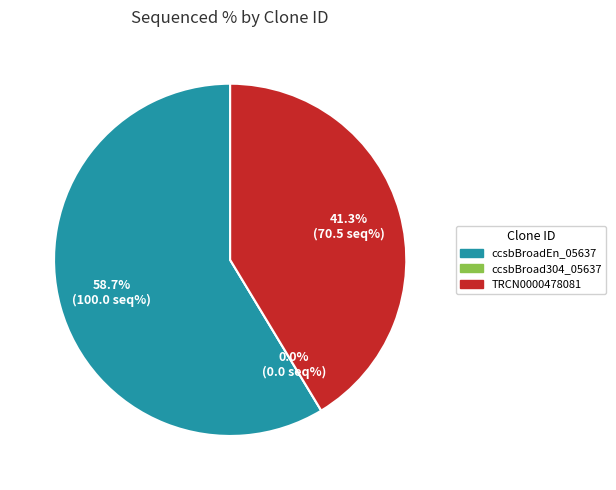

Rank the categories by value from lowest to highest.

ccsbBroad304_05637, TRCN0000478081, ccsbBroadEn_05637